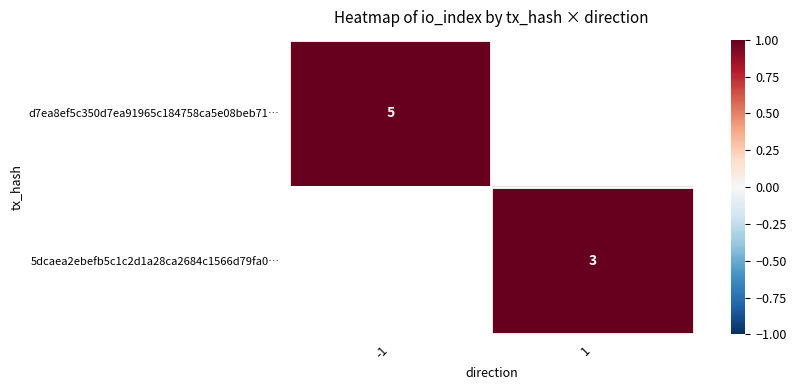

True or false: d7ea8ef5c350d7ea91965c184758ca5e08beb71… has a value of 7 at -1.

False